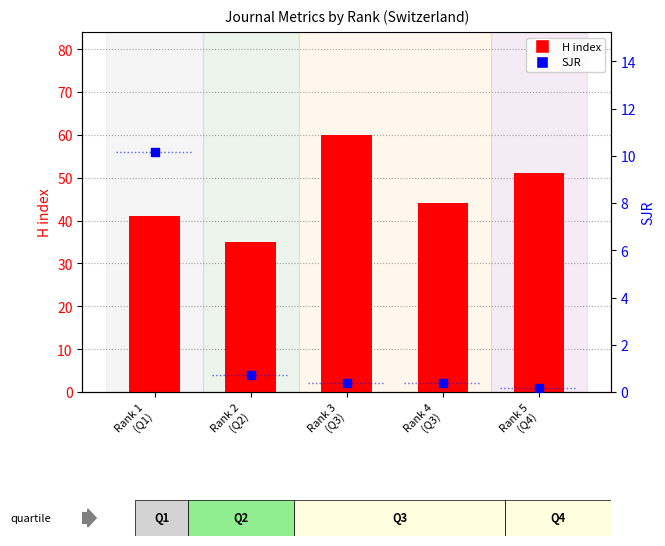

At which category is the sum across all series the highest?

Rank 3
(Q3)